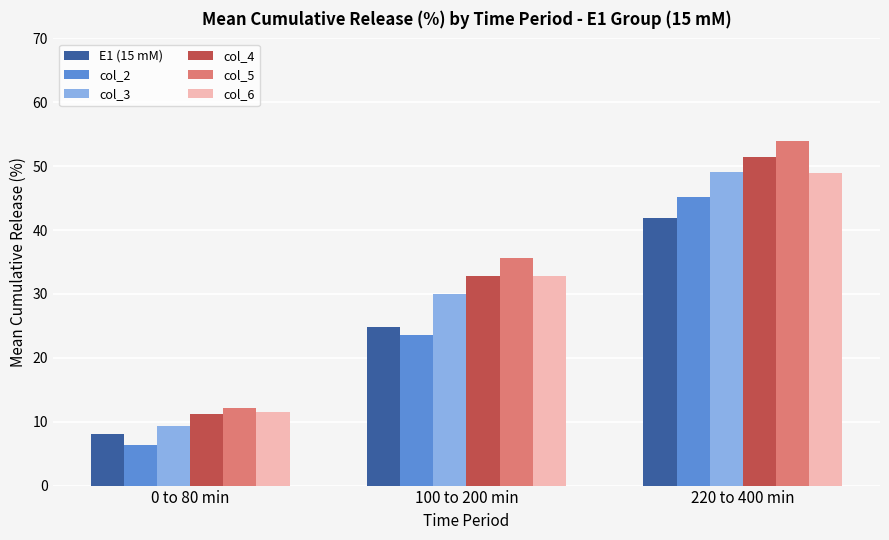

What is the value of the col_6 bar at the 2nd from the left?

32.8